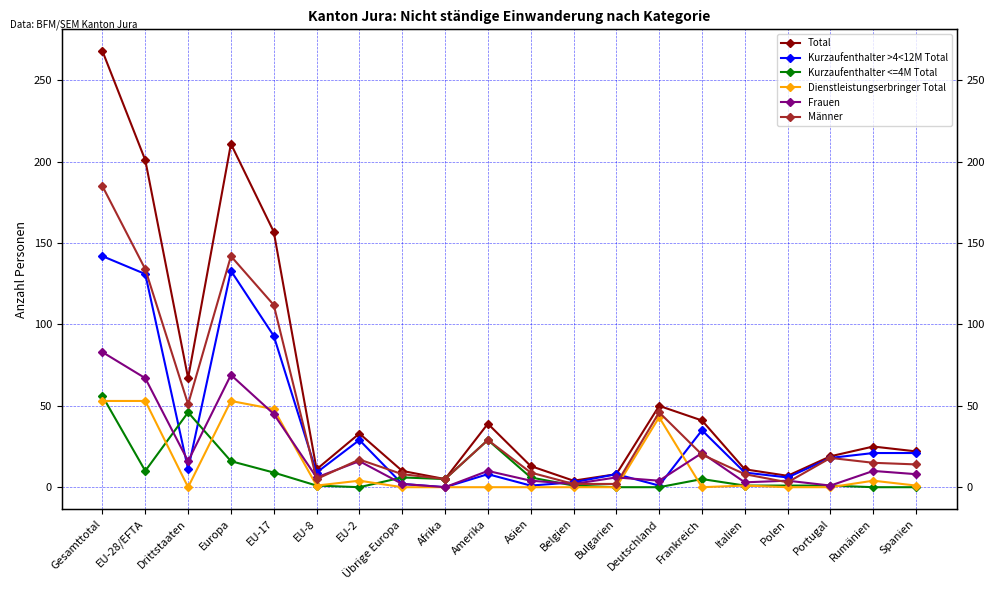

How many lines are shown in the chart?

6